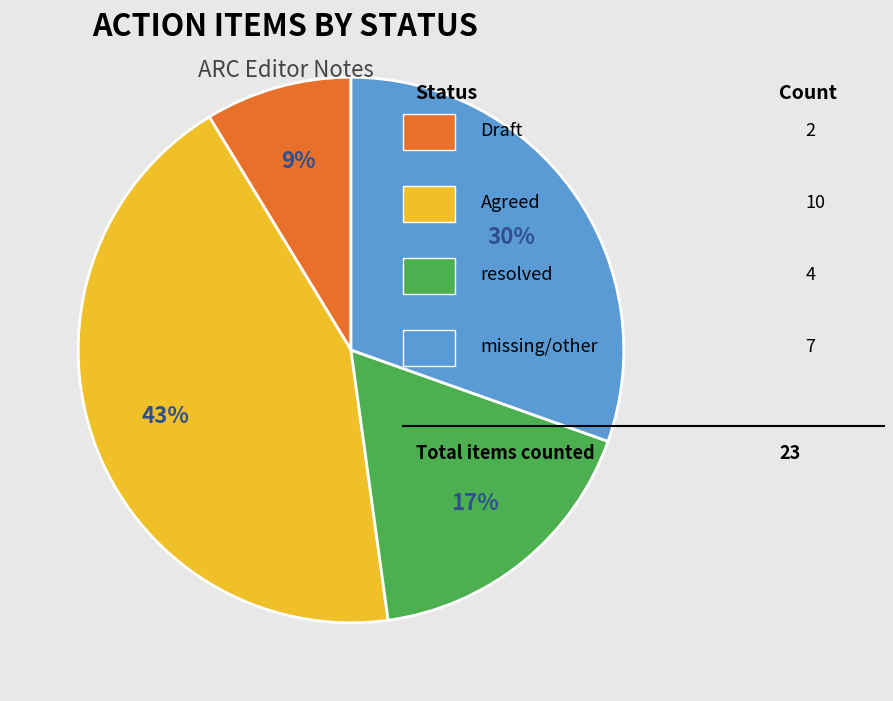

To the nearest percent, what is the average slice percentage?

25%